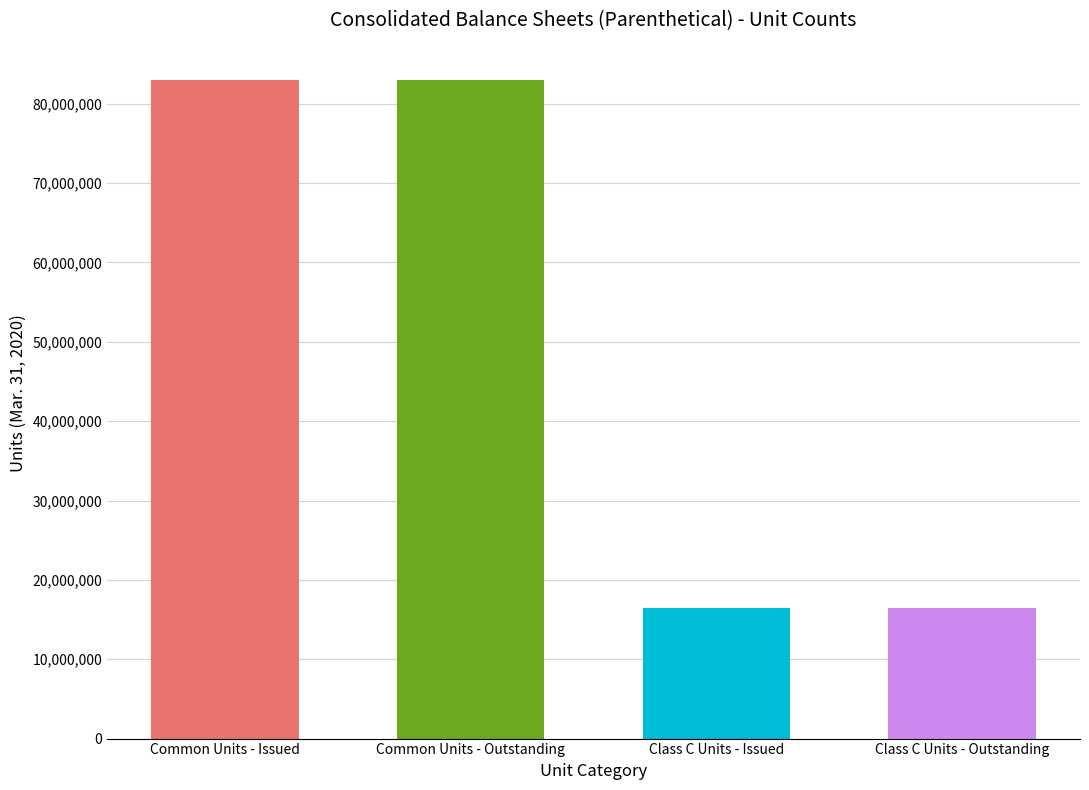

The value at Class C Units - Issued is 16410780. True or false?

True